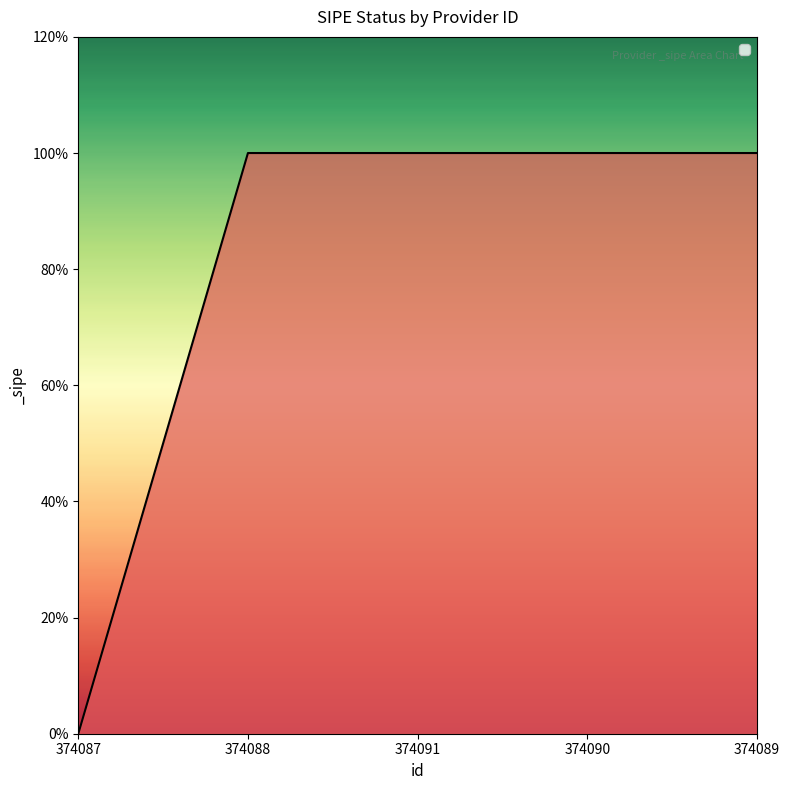

Does the chart have visible grid lines?

No